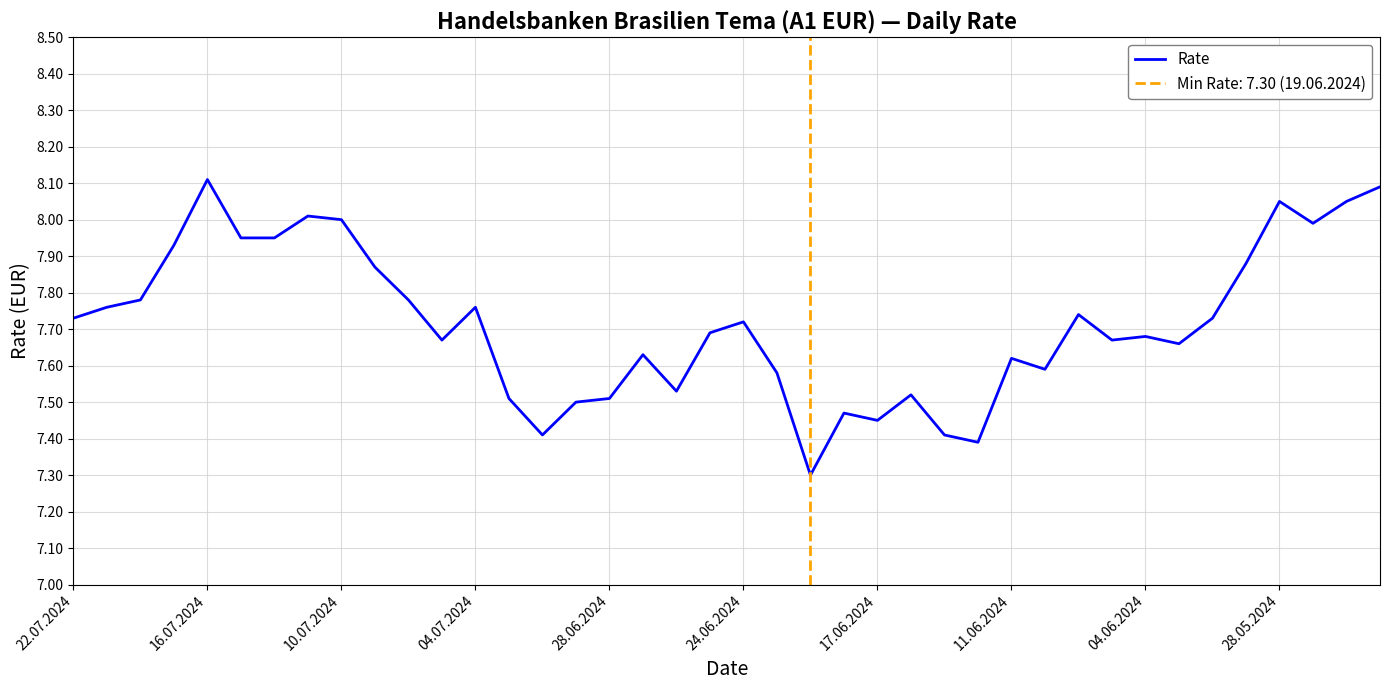

What is the greatest value displayed?

8.1